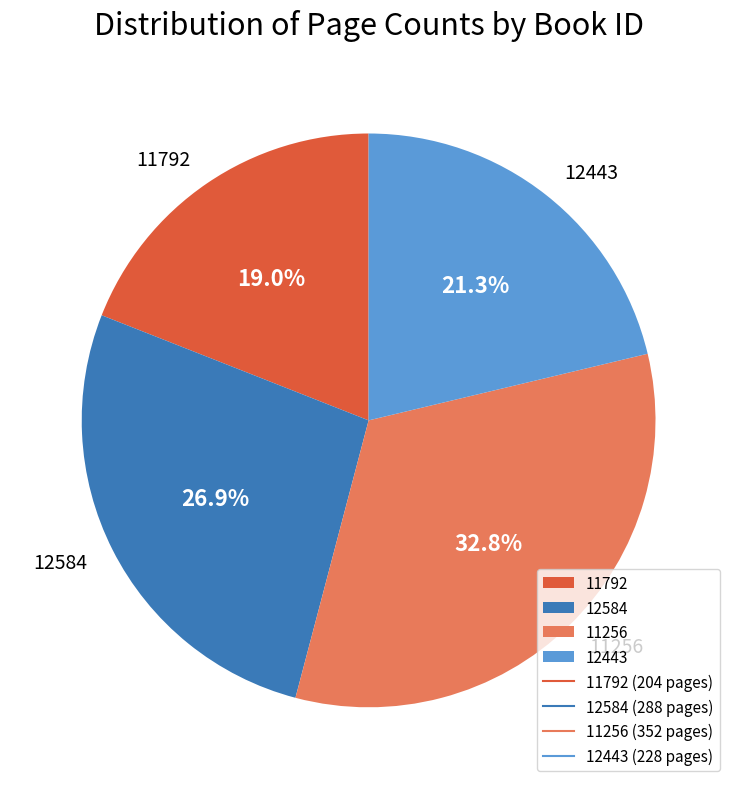

Do 12584 and 11792 together represent more than half of the pie?

No